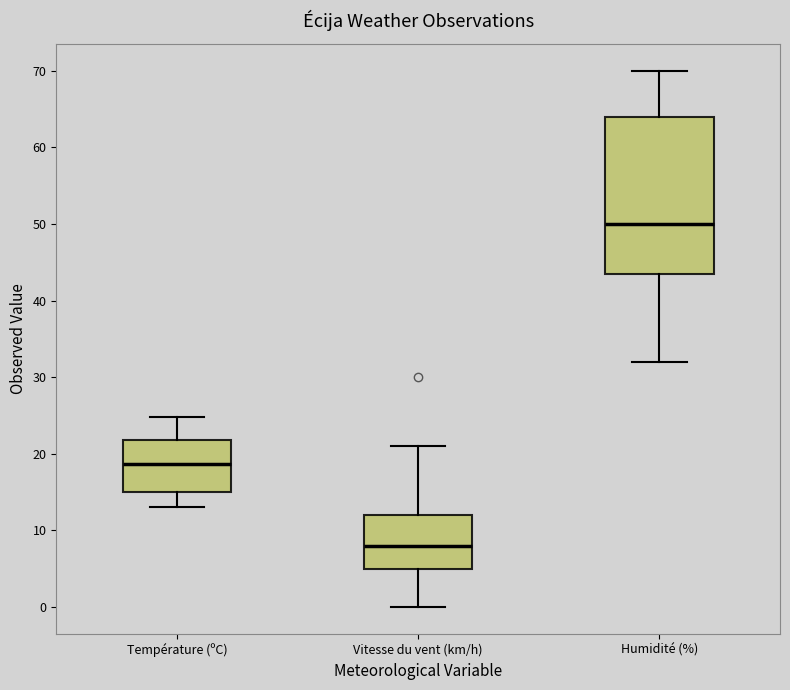

Comparing the boxes themselves (not the whiskers), which one is the tallest?

Humidité (%)